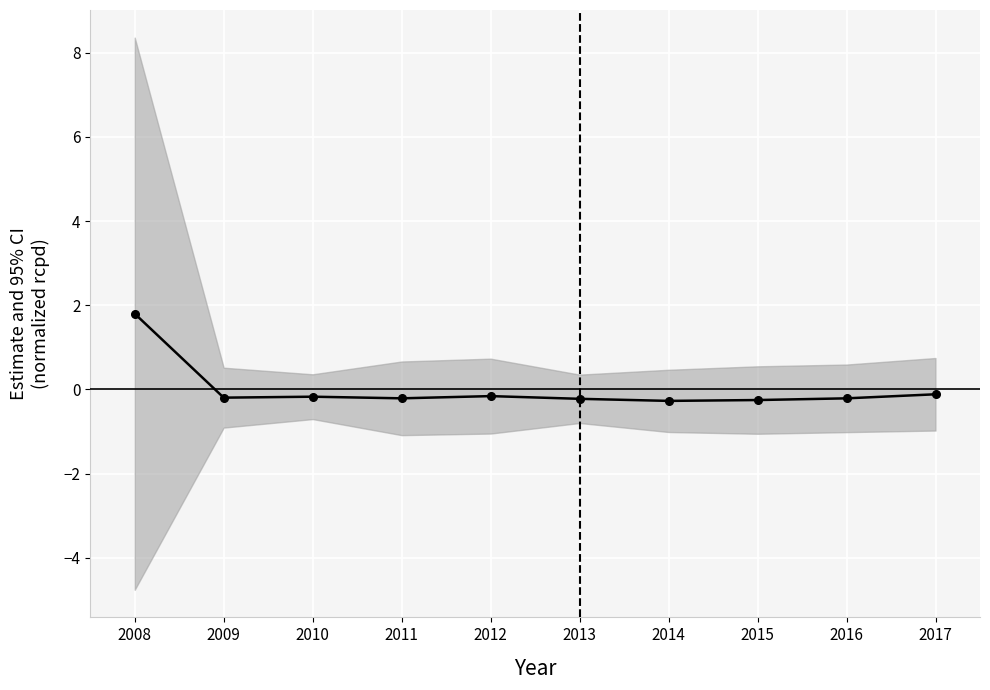

How many values are below zero?

9